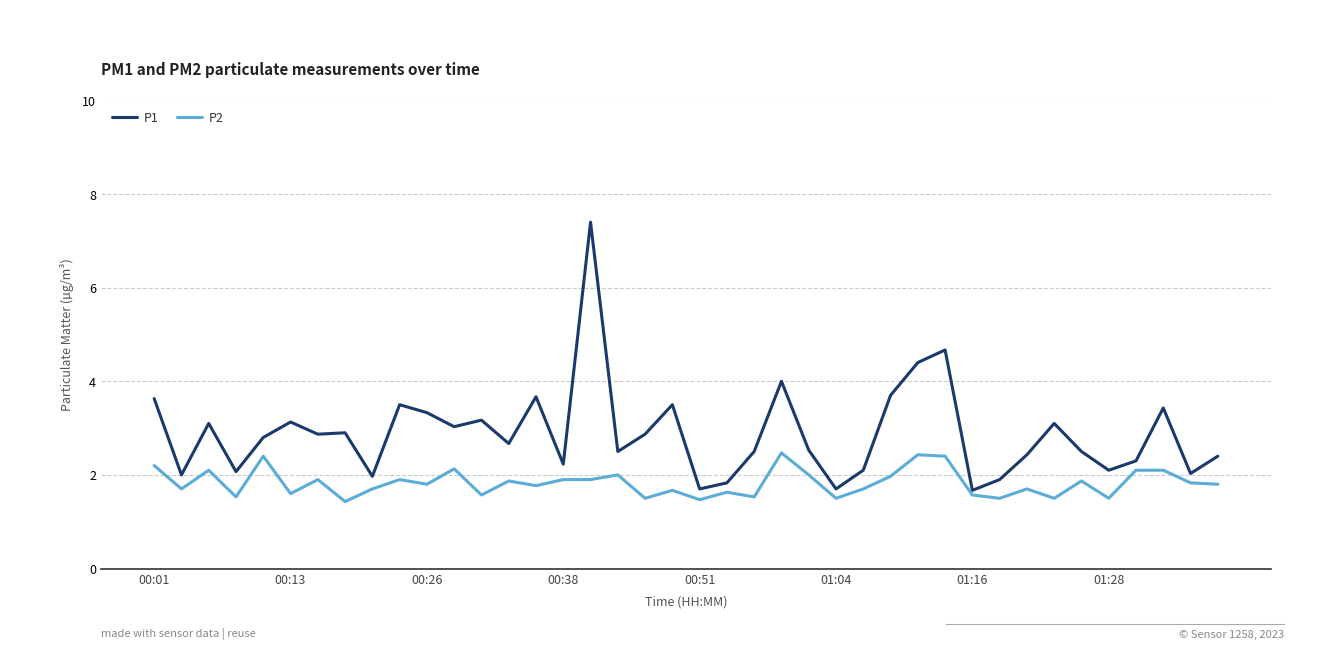

True or false: P2 and P1 cross at least once.

False